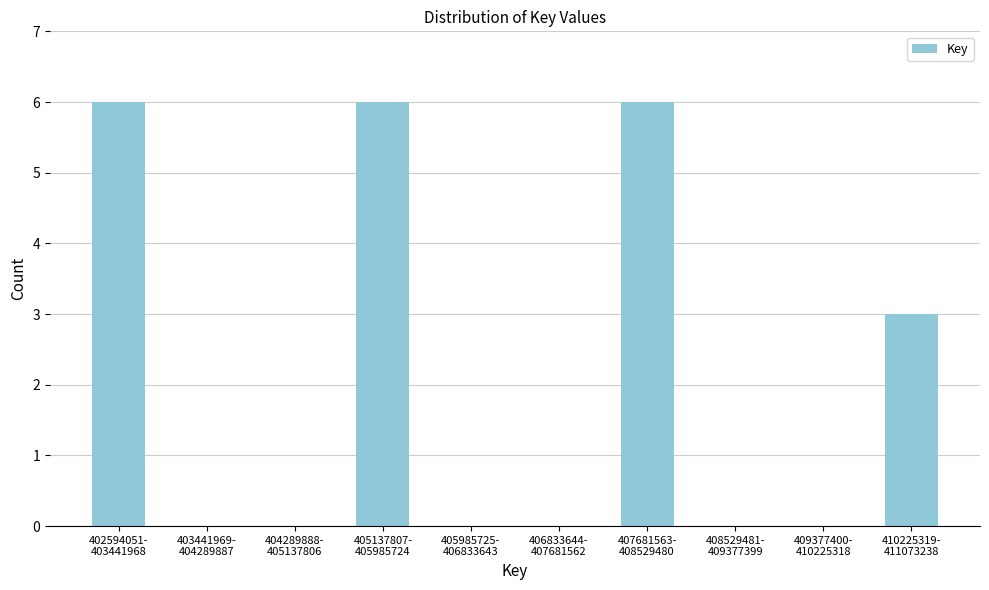

What is the sum of all values?

21